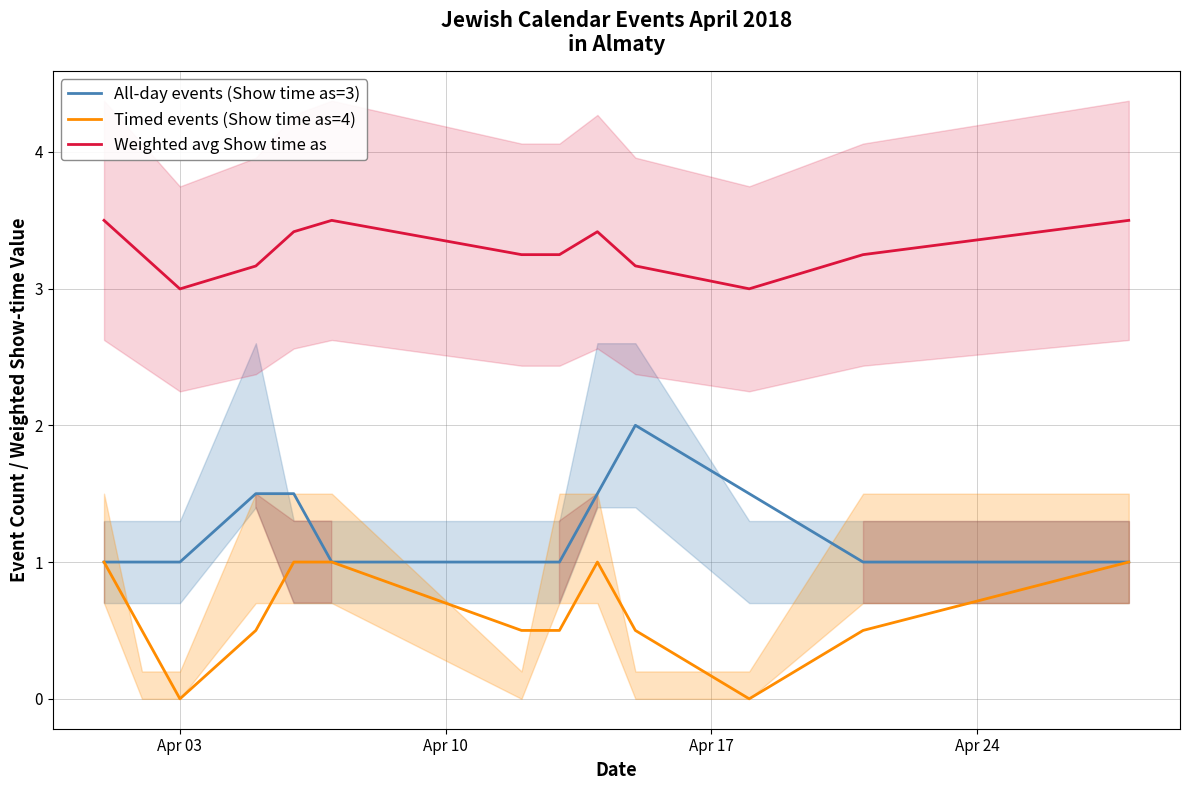

True or false: Timed events (Show time as=4) and Weighted avg Show time as intersect in this chart.

False